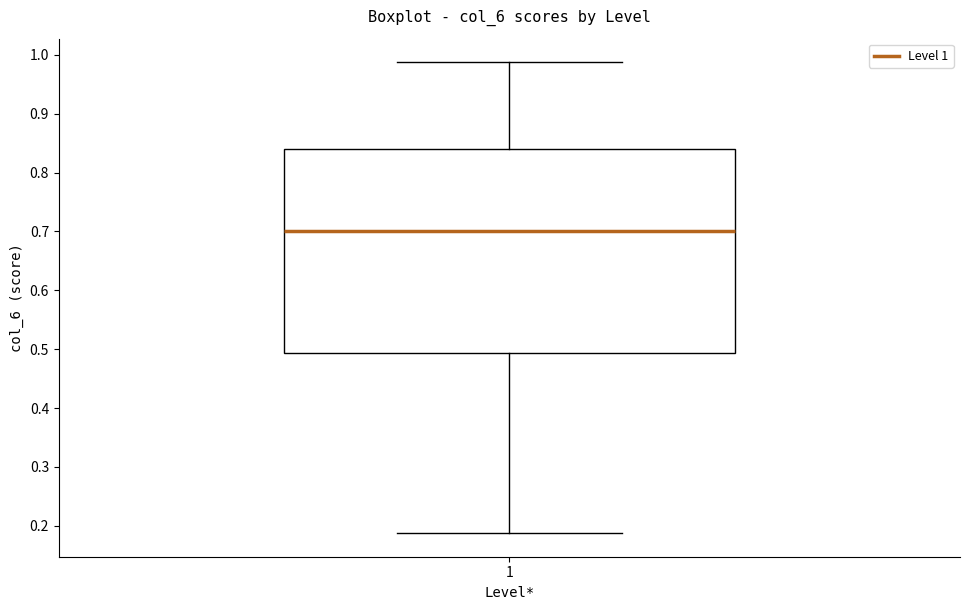

Where does the lower whisker of the box at x = 1 end on the y-axis? The values are not printed on the chart, so give them approximately, as read against the axis.

0.19